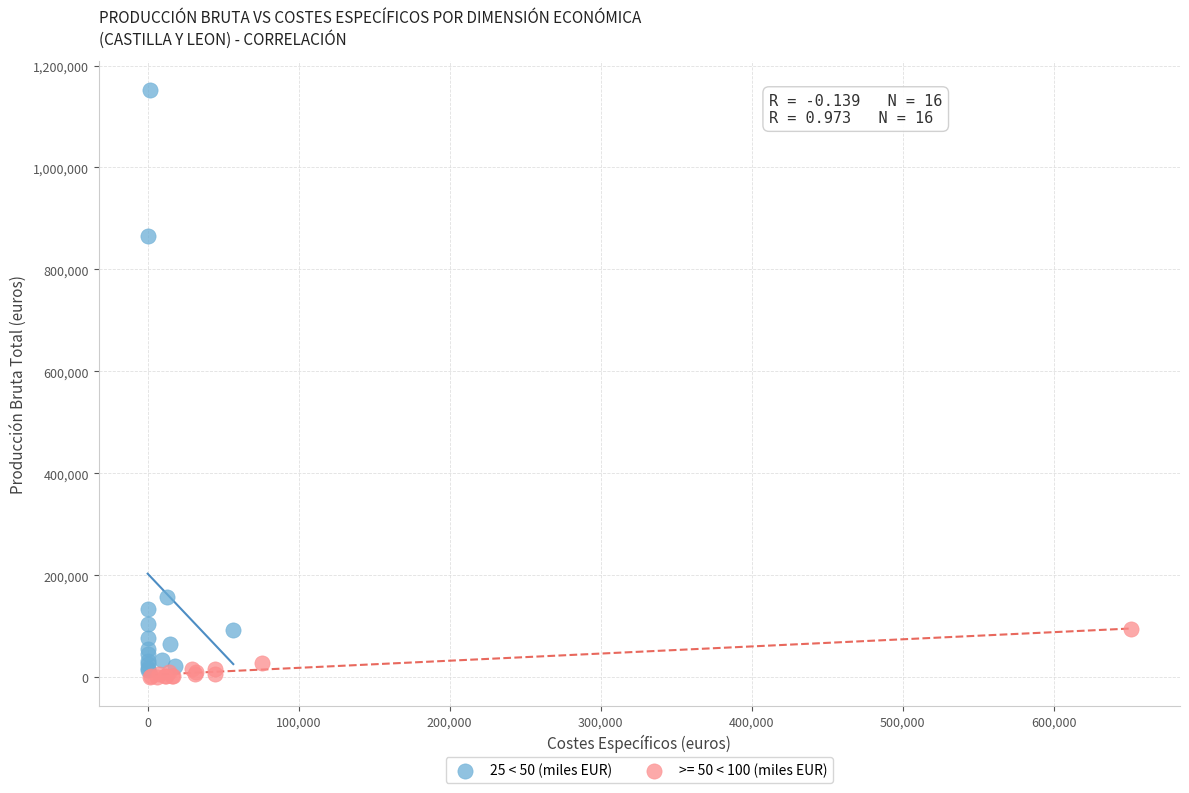

Which series reaches the maximum Y coordinate?

25 < 50 (miles EUR)